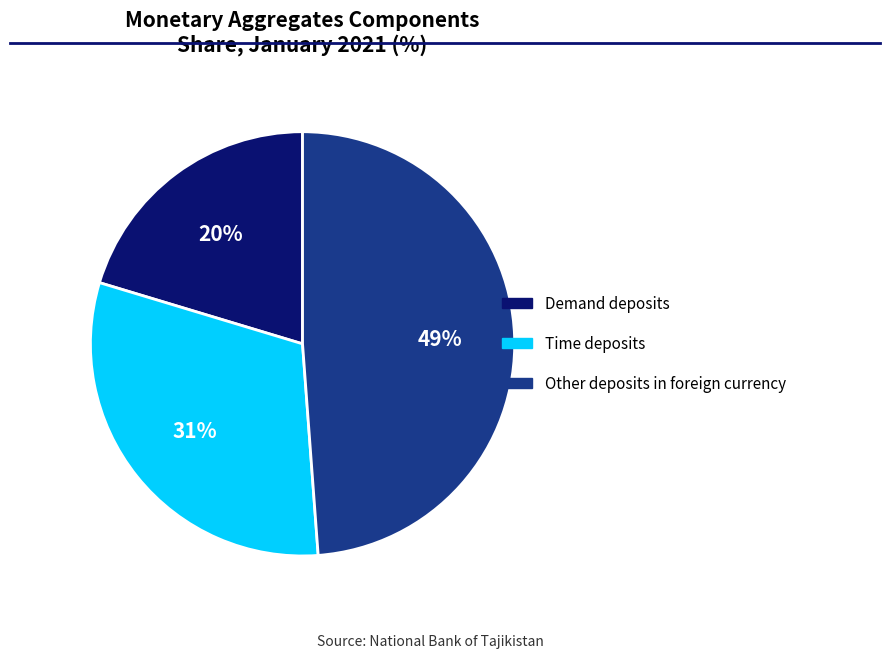

To the nearest percent, what is the average slice percentage?

33%